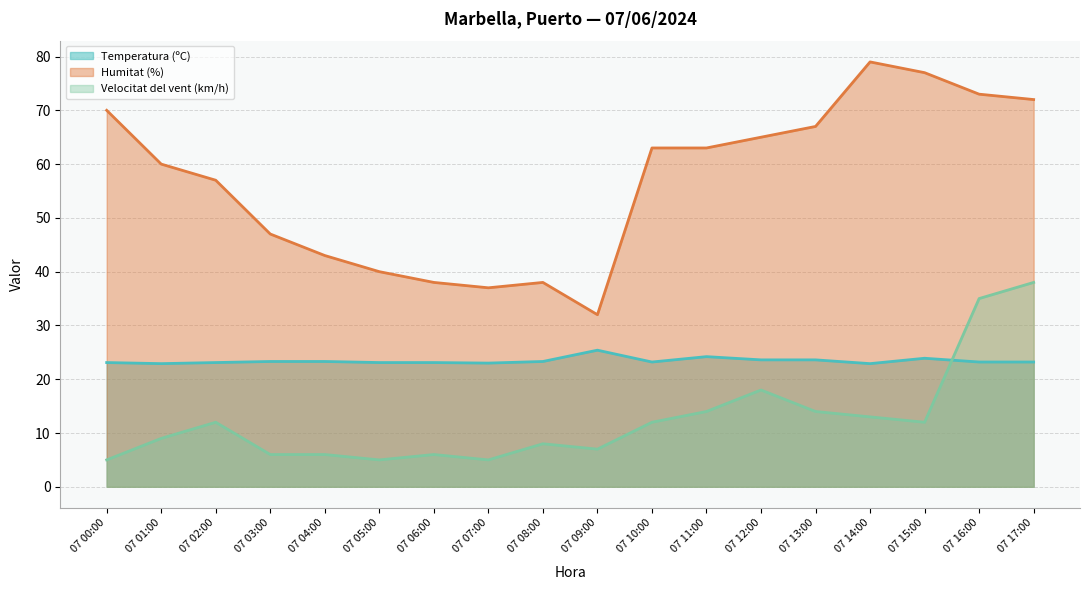

What is the label of the 13th point from the left?

07 12:00